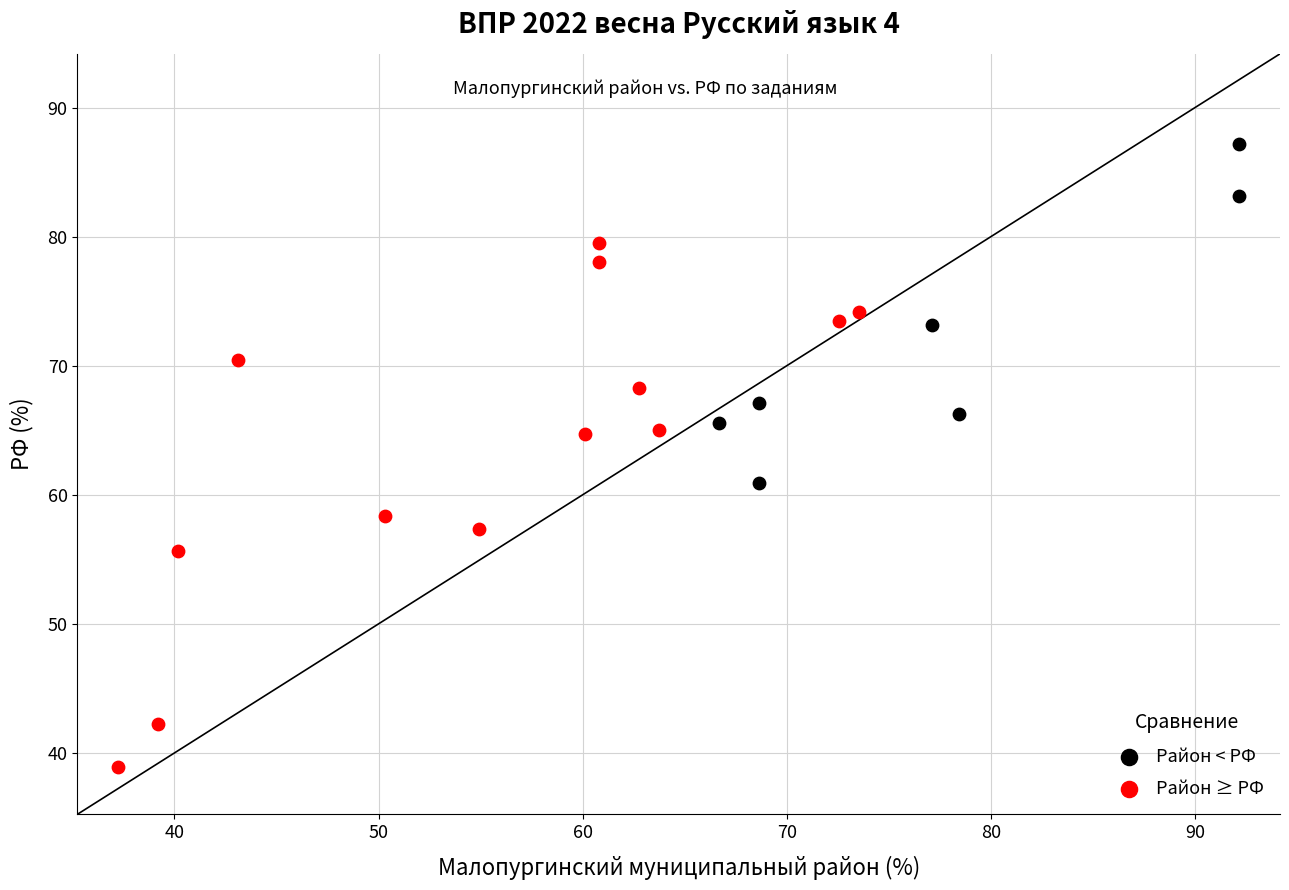

What are all the series names shown in the legend?

Район < РФ, Район ≥ РФ